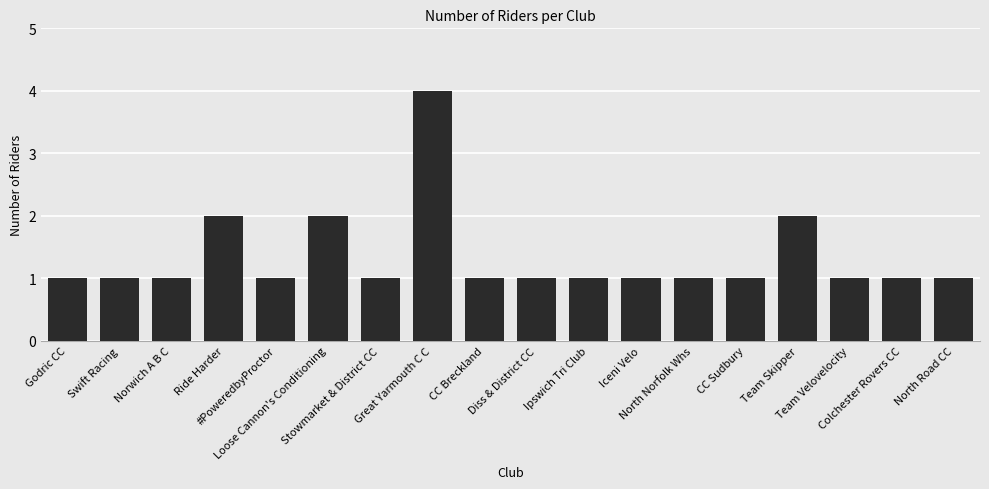

What is the maximum value shown in the chart?

4